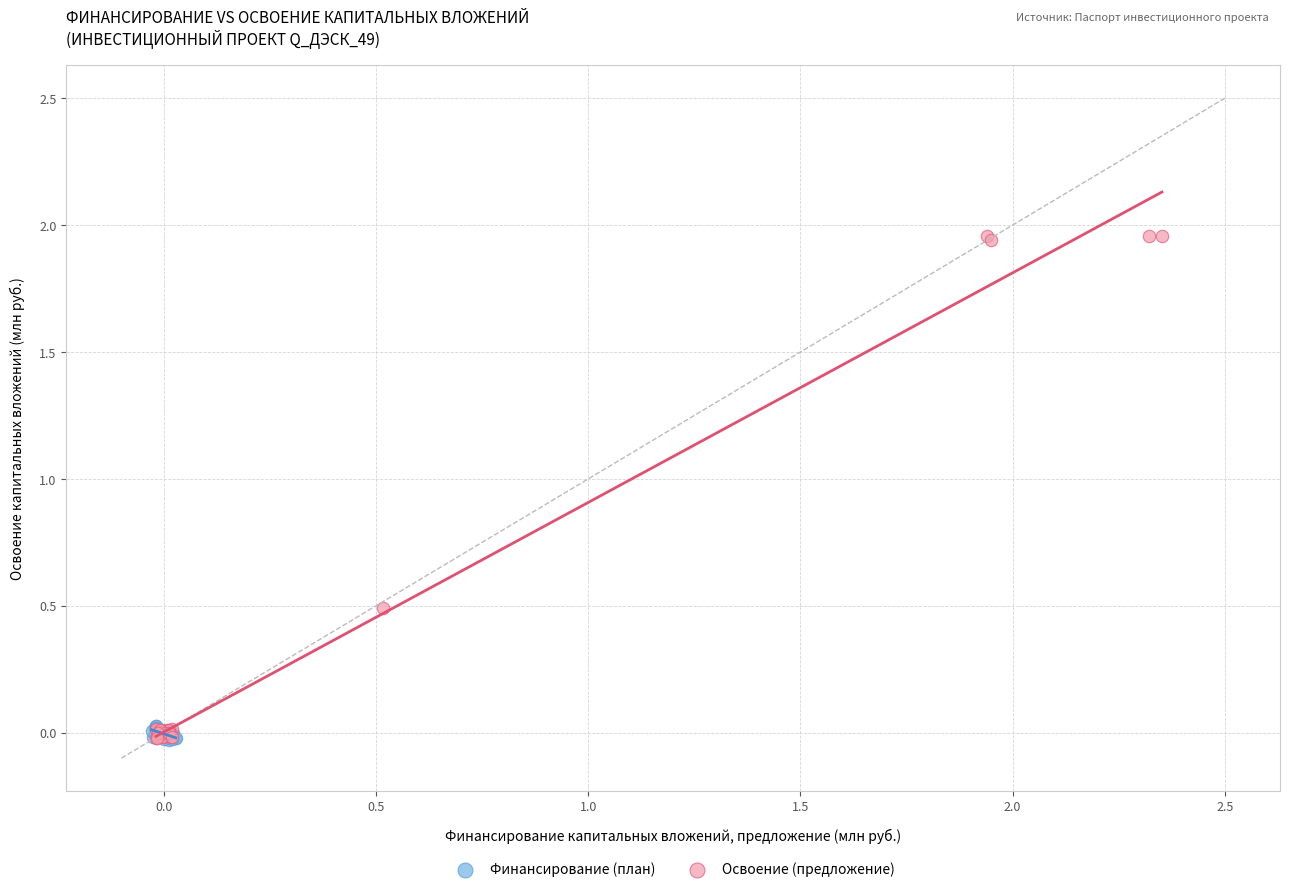

Which series has the widest spread of Y values?

Освоение (предложение)